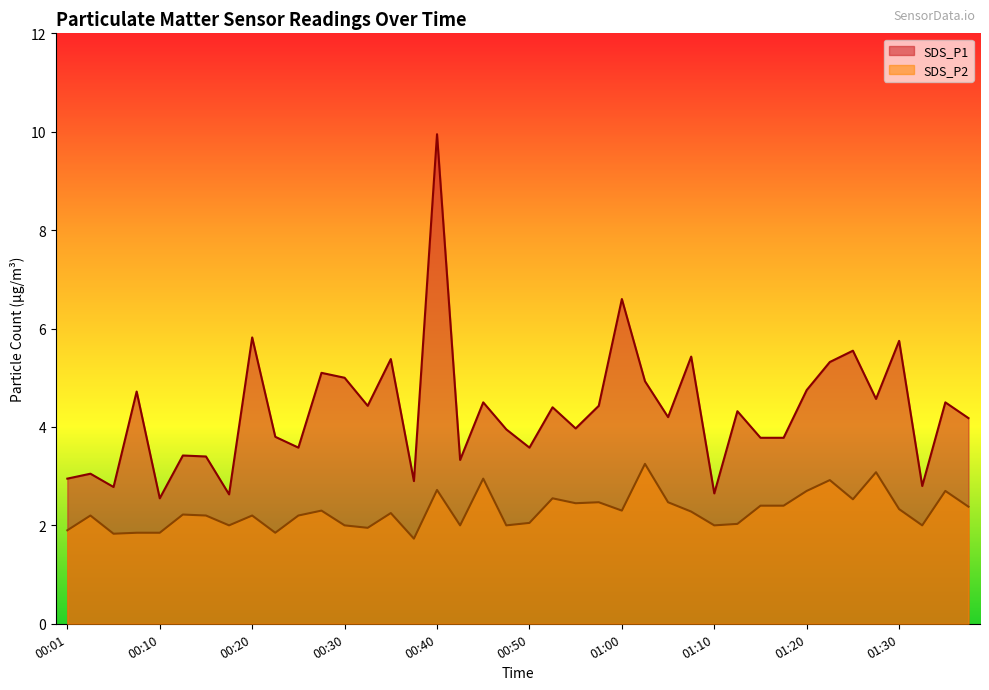

Reading right to left, list all the values displayed in this chart.

SDS_P1: 01:38=4.2	01:36=4.5	01:33=2.8	01:30=5.8	01:28=4.6	01:25=5.5	01:23=5.3	01:20=4.8	01:18=3.8	01:15=3.8	01:13=4.3	01:10=2.6	01:07=5.4	01:05=4.2	01:02=4.9	01:00=6.6	00:57=4.4	00:55=4.0	00:52=4.4	00:50=3.6	00:47=4.0	00:45=4.5	00:43=3.3	00:40=9.9	00:38=2.9	00:35=5.4	00:32=4.4	00:30=5.0	00:28=5.1	00:25=3.6	00:23=3.8	00:20=5.8	00:18=2.6	00:15=3.4	00:13=3.4	00:10=2.5	00:08=4.7	00:05=2.8	00:03=3.0	00:01=3.0
SDS_P2: 01:38=2.4	01:36=2.7	01:33=2.0	01:30=2.3	01:28=3.1	01:25=2.5	01:23=2.9	01:20=2.7	01:18=2.4	01:15=2.4	01:13=2.0	01:10=2.0	01:07=2.3	01:05=2.5	01:02=3.2	01:00=2.3	00:57=2.5	00:55=2.5	00:52=2.5	00:50=2.0	00:47=2.0	00:45=3.0	00:43=2.0	00:40=2.7	00:38=1.7	00:35=2.2	00:32=1.9	00:30=2.0	00:28=2.3	00:25=2.2	00:23=1.9	00:20=2.2	00:18=2.0	00:15=2.2	00:13=2.2	00:10=1.9	00:08=1.9	00:05=1.8	00:03=2.2	00:01=1.9